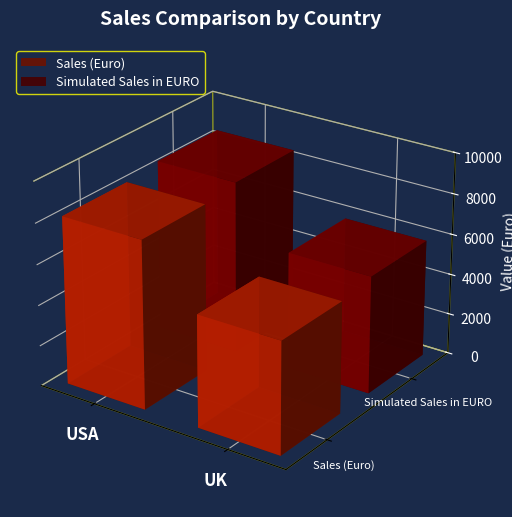

How many bars are there in total?

4